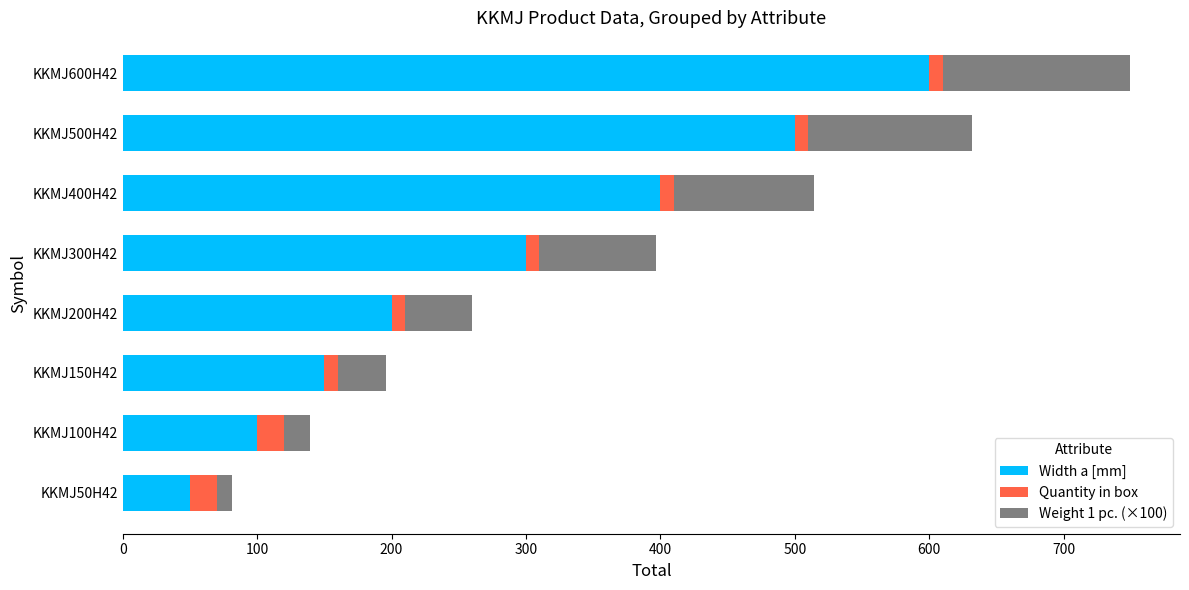

At which label does Width a [mm] reach its peak?

KKMJ600H42